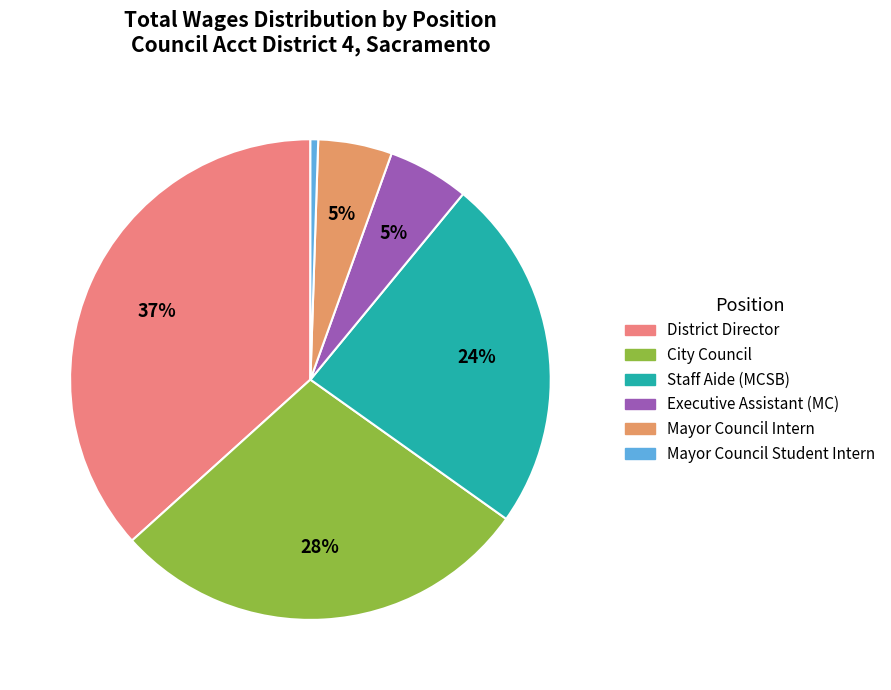

Which category has the biggest portion of the pie?

District Director